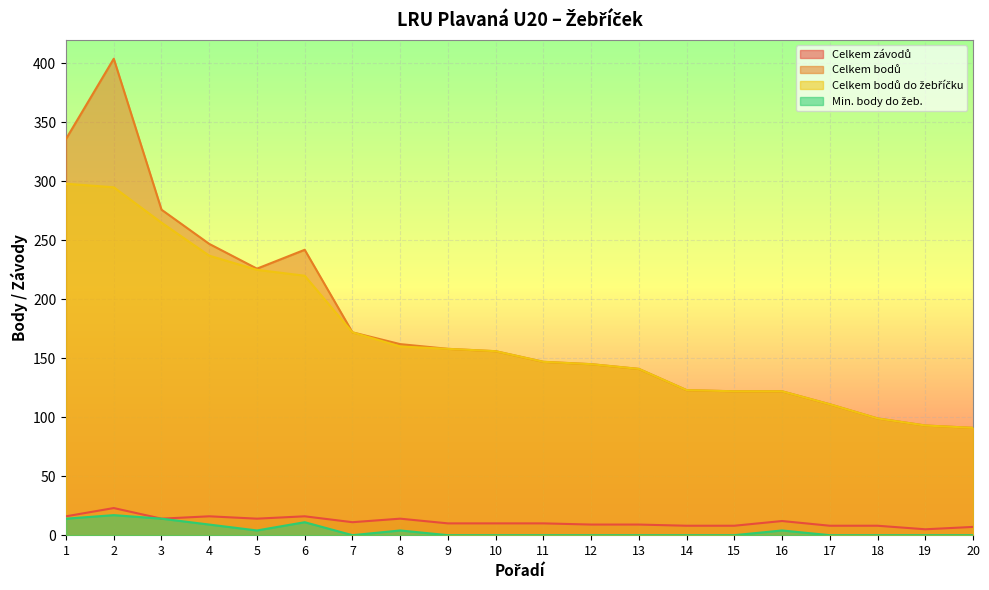

The Celkem závodů series shows 14 at 9. True or false?

False